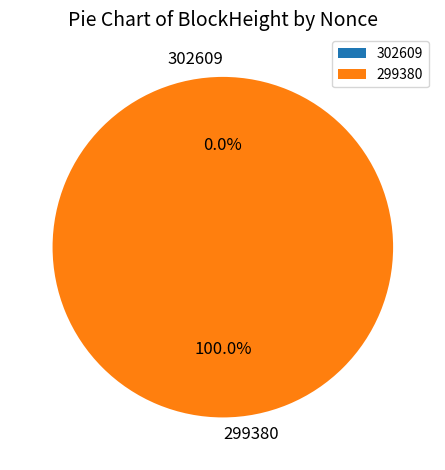

Which slice is the smallest?

302609